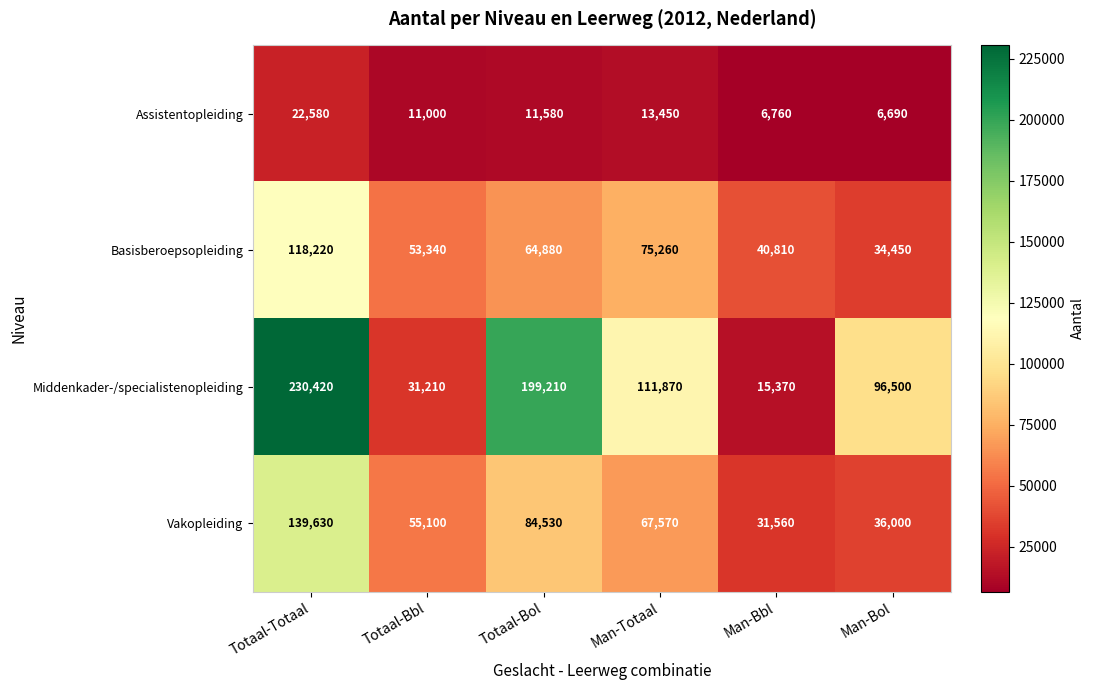

What is the sum of all Vakopleiding values?

414390